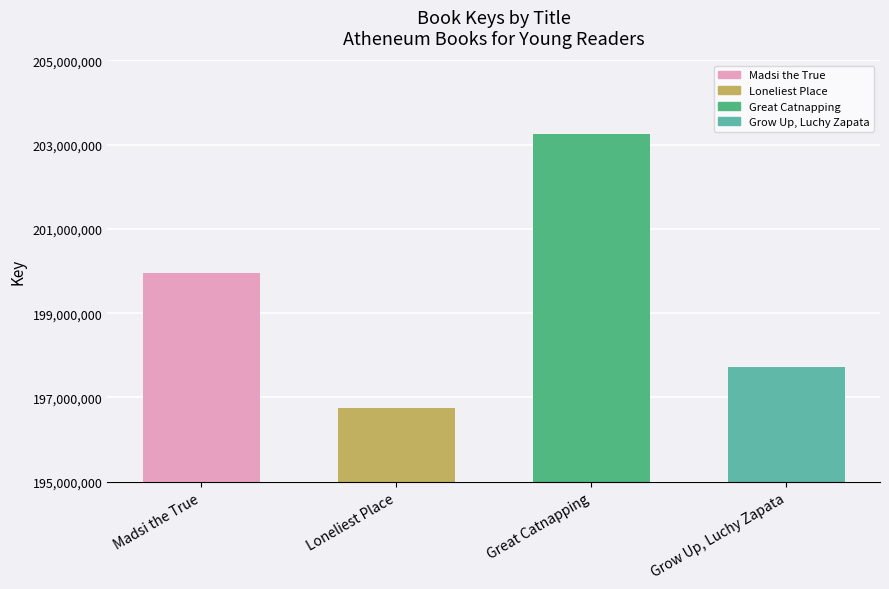

Reading left to right, list all the values displayed in this chart.

Madsi the True=199958919	Loneliest Place=196752942	Great Catnapping=203261996	Grow Up, Luchy Zapata=197711365